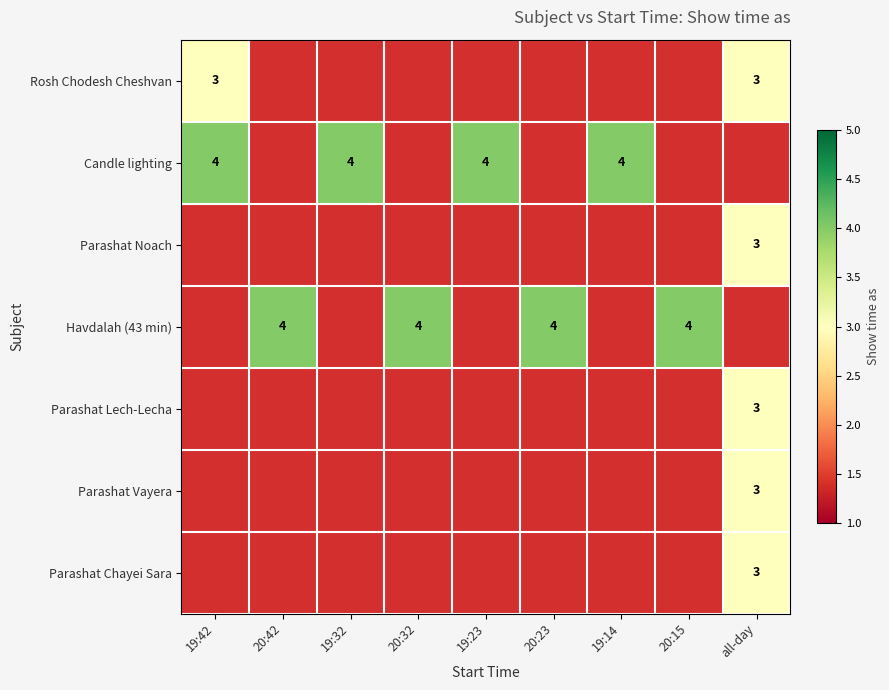

The value of Rosh Chodesh Cheshvan at all-day is 3. True or false?

True